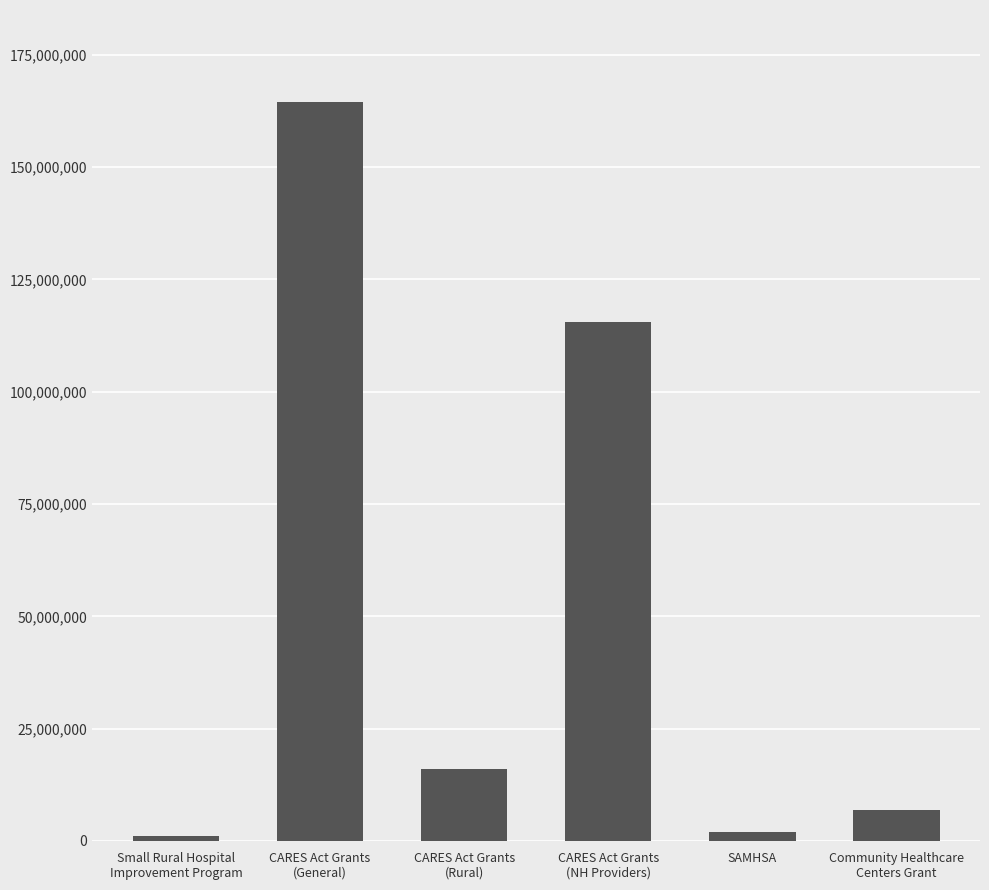

What is the difference between the maximum and minimum values?

163488386